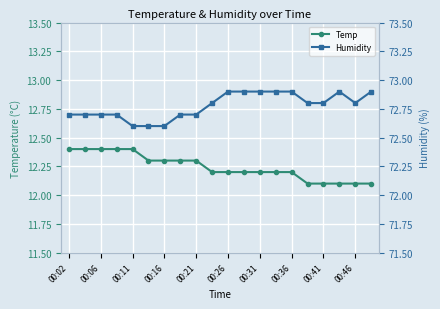

True or false: Temp has a value of 19.4 at 00:41.

False